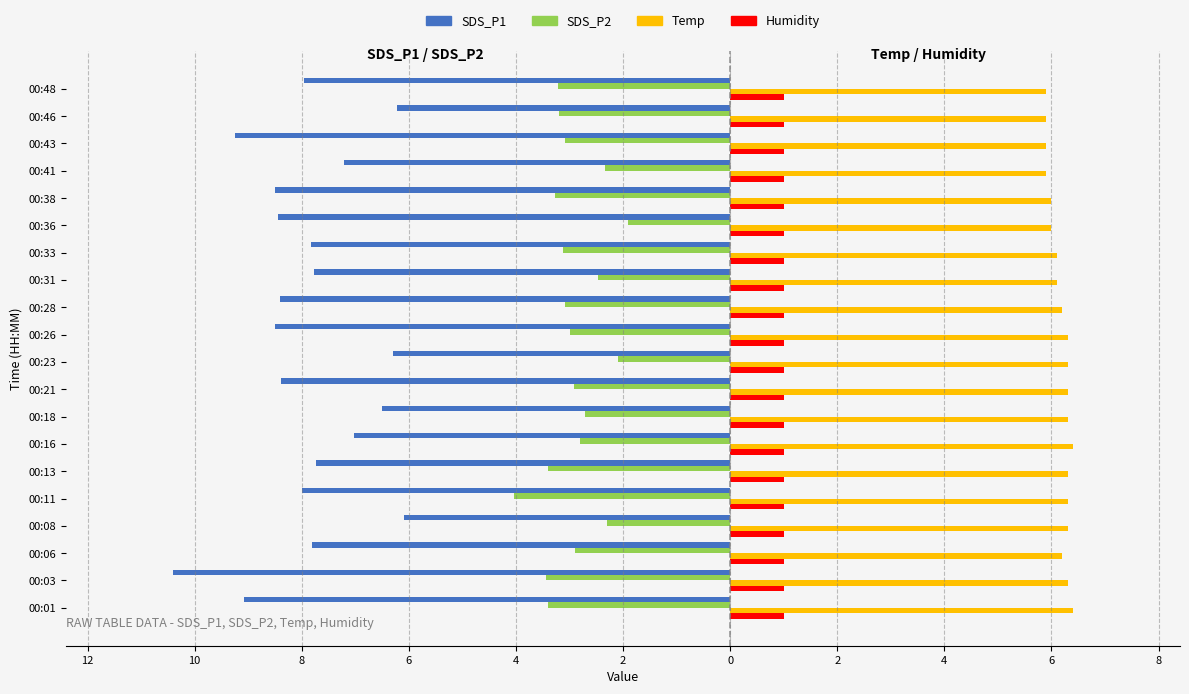

What are all the series names shown in the legend?

SDS_P1, SDS_P2, Temp, Humidity